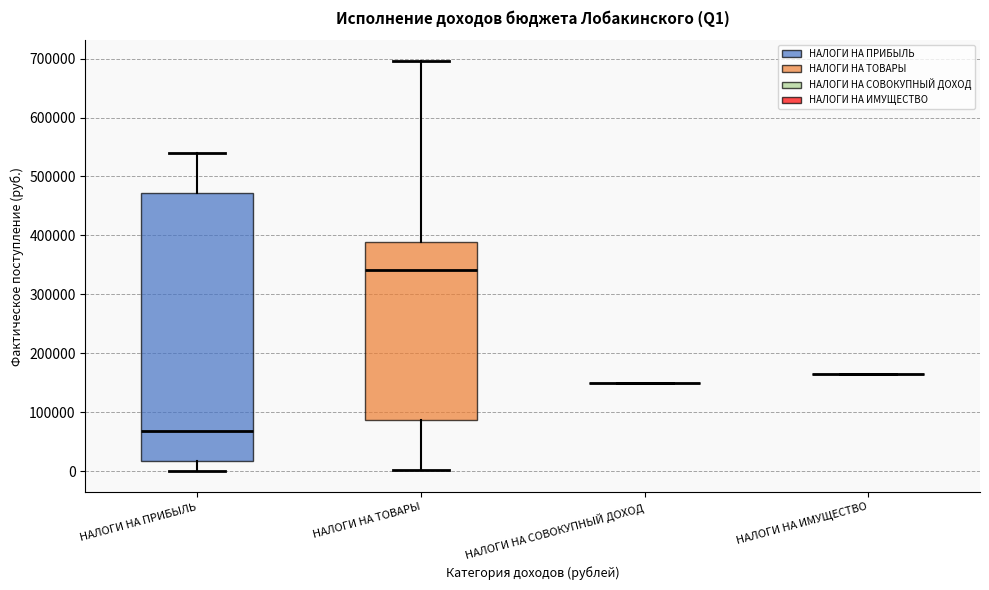

Reading left to right, transcribe this box plot: for each box, give where its median line is, the range the box spans, and where its two whiskers end, as read against the y-axis. The values are not printed on the chart, so give them approximately, as read against the axis.

НАЛОГИ НА ПРИБЫЛЬ: median 70000, box 20000 to 470000, whiskers 0 to 540000
НАЛОГИ НА ТОВАРЫ: median 340000, box 90000 to 390000, whiskers 0 to 700000
НАЛОГИ НА СОВОКУПНЫЙ ДОХОД: box collapsed to a line at 150000, whiskers 150000 to 150000
НАЛОГИ НА ИМУЩЕСТВО: box collapsed to a line at 170000, whiskers 170000 to 170000